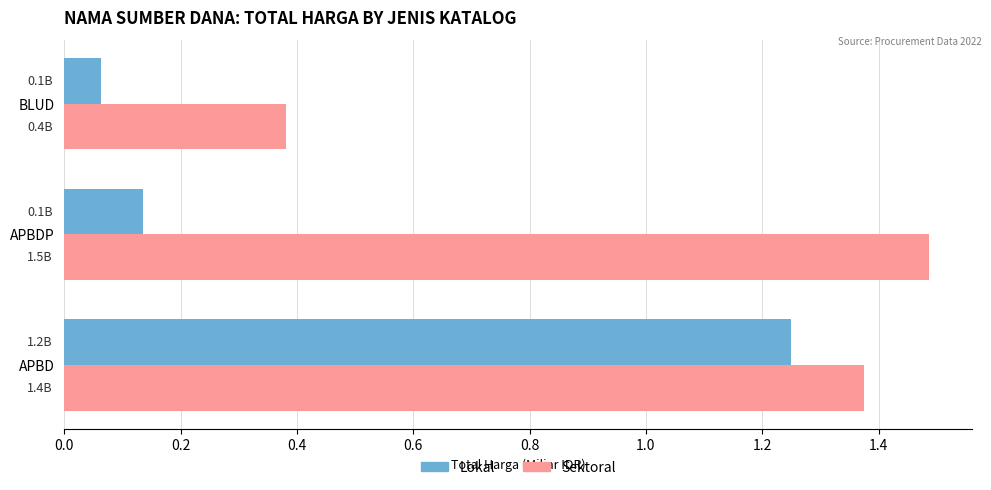

Which series has the largest total across all categories?

Sektoral